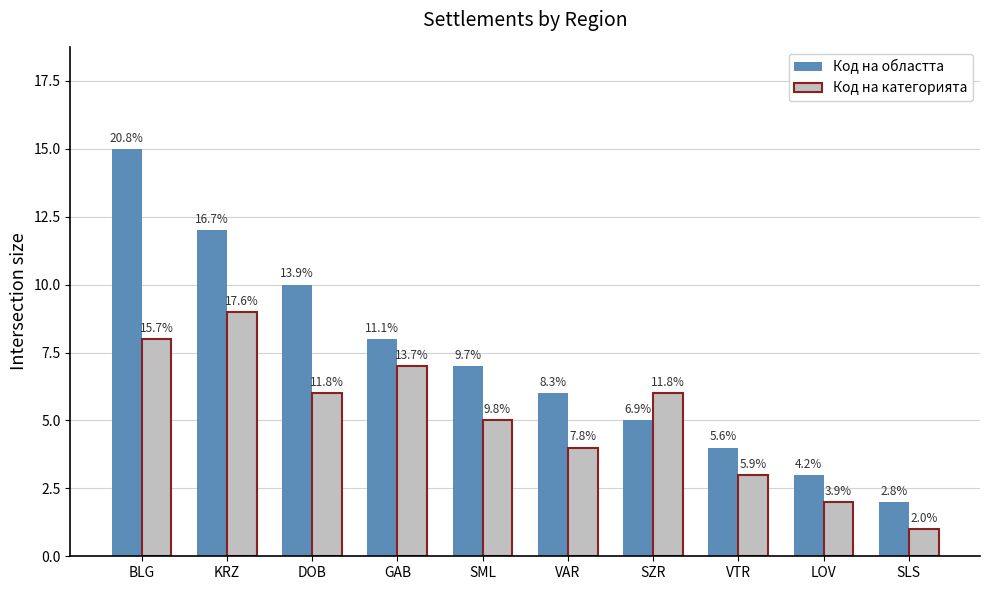

What is the difference between the highest and lowest values at VTR?

1